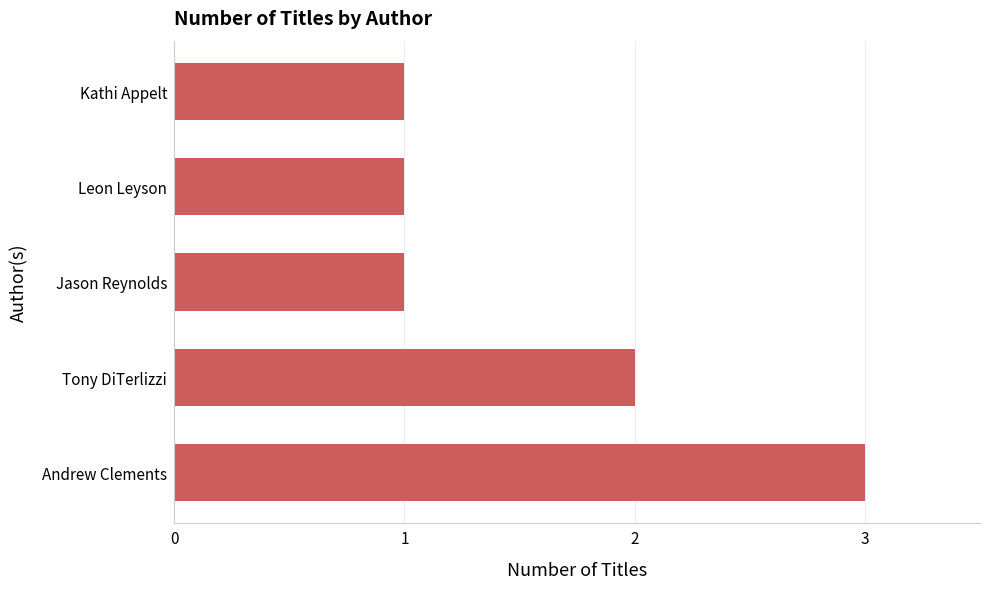

Which has a higher value, Kathi Appelt or Tony DiTerlizzi?

Tony DiTerlizzi